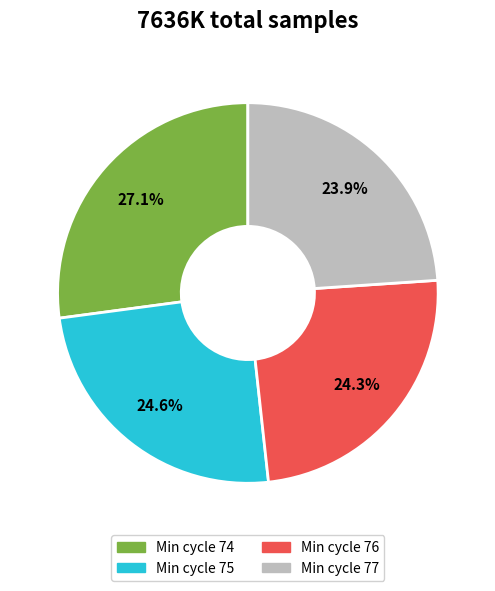

Is there any slice that represents more than half of the pie?

No